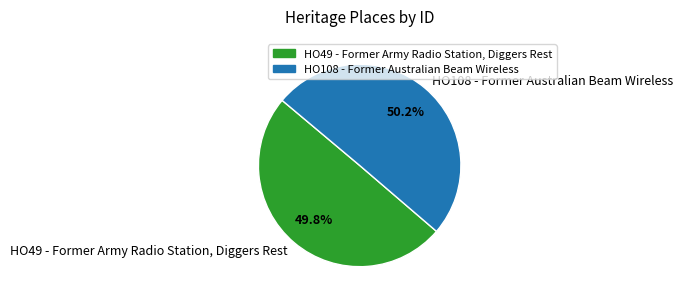

True or false: HO49 - Former Army Radio Station, Diggers Rest accounts for 50% of the total.

True